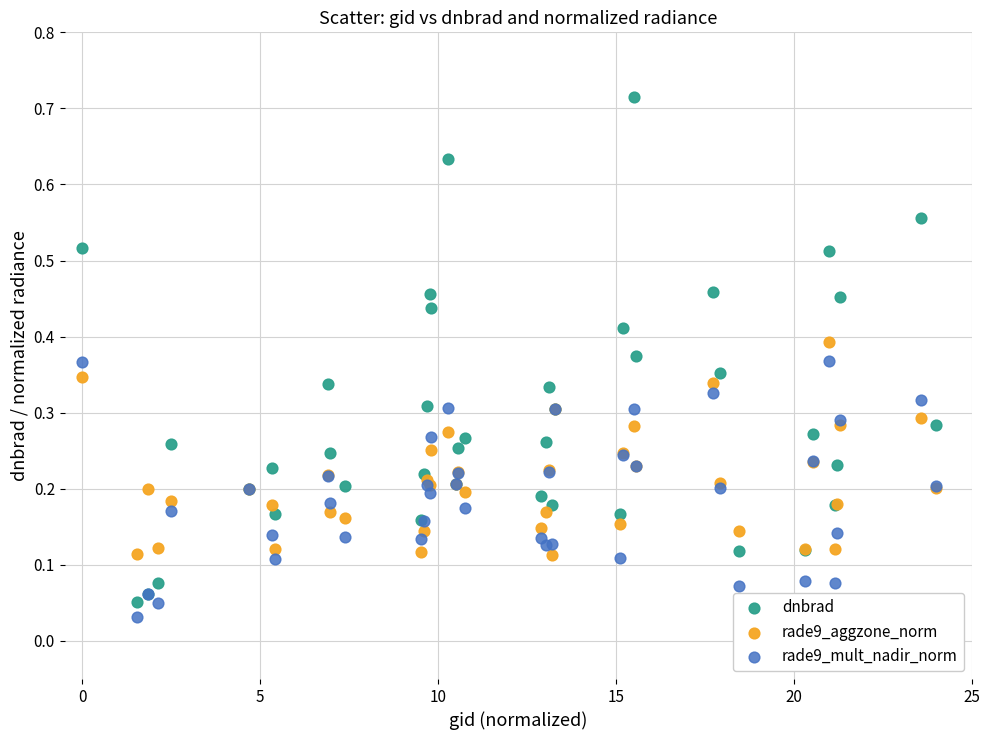

What is the X range (max minus min) for the scatter plot?

24.0